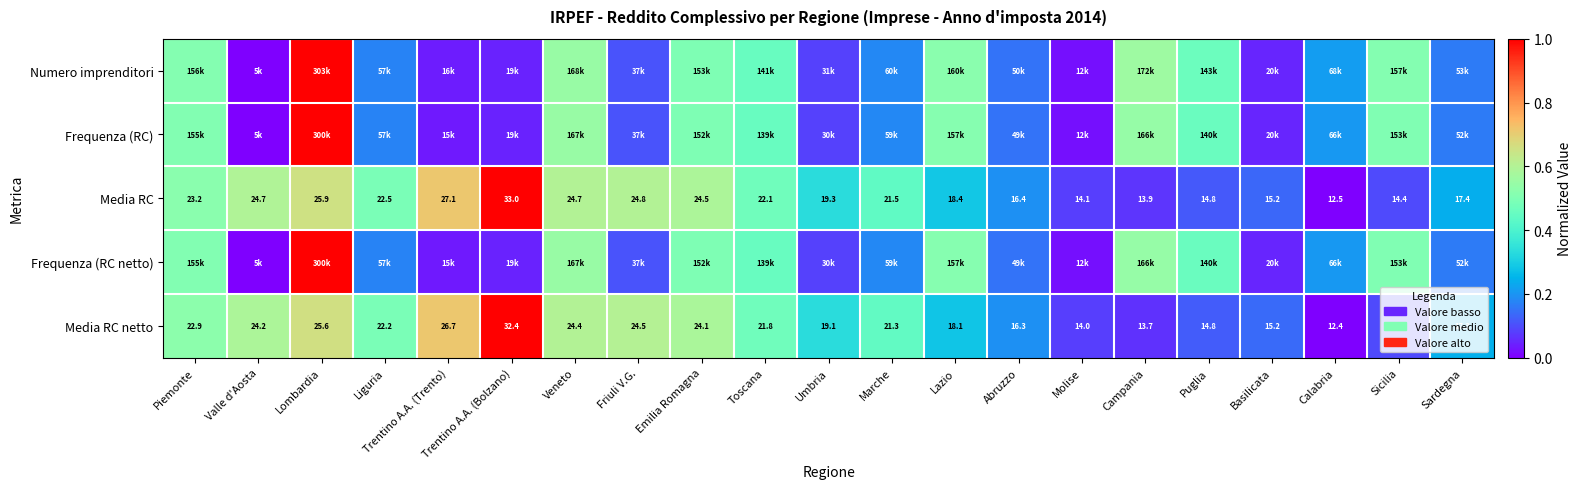

At which label does Media RC reach its peak?

Trentino A.A. (Bolzano)